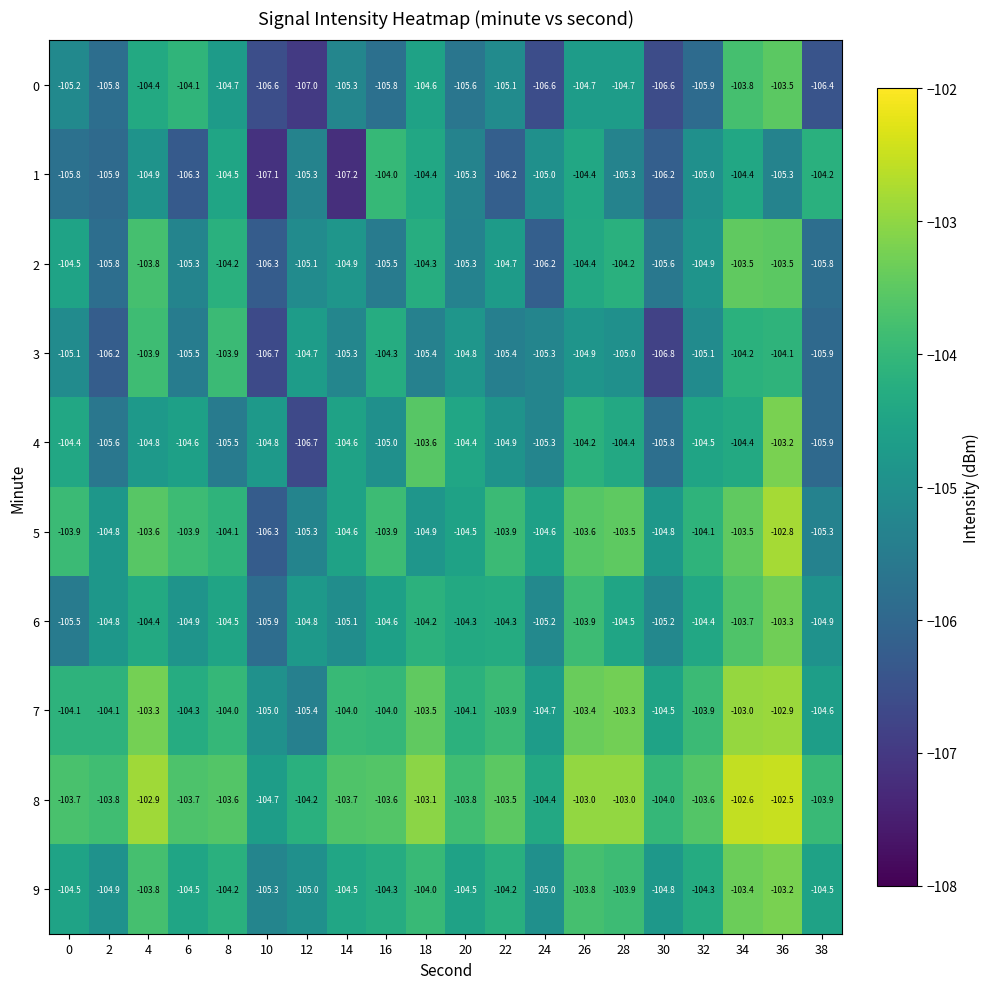

Read the 8 value at 20.

-103.8